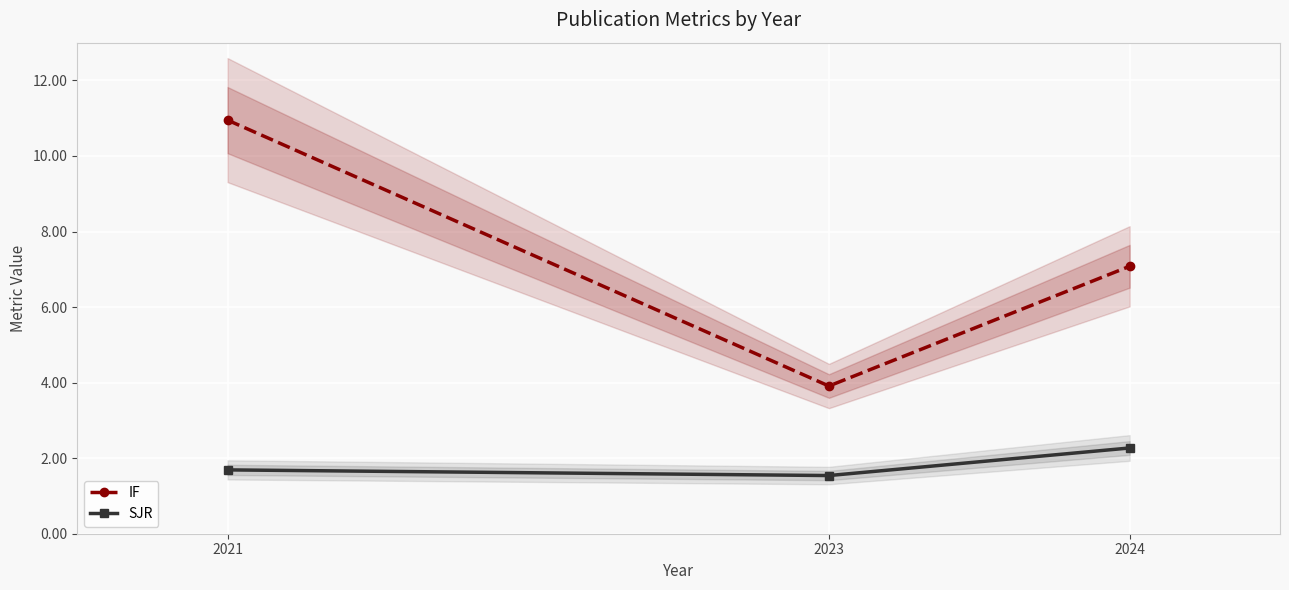

Which category has the lowest value in the IF series?

2023